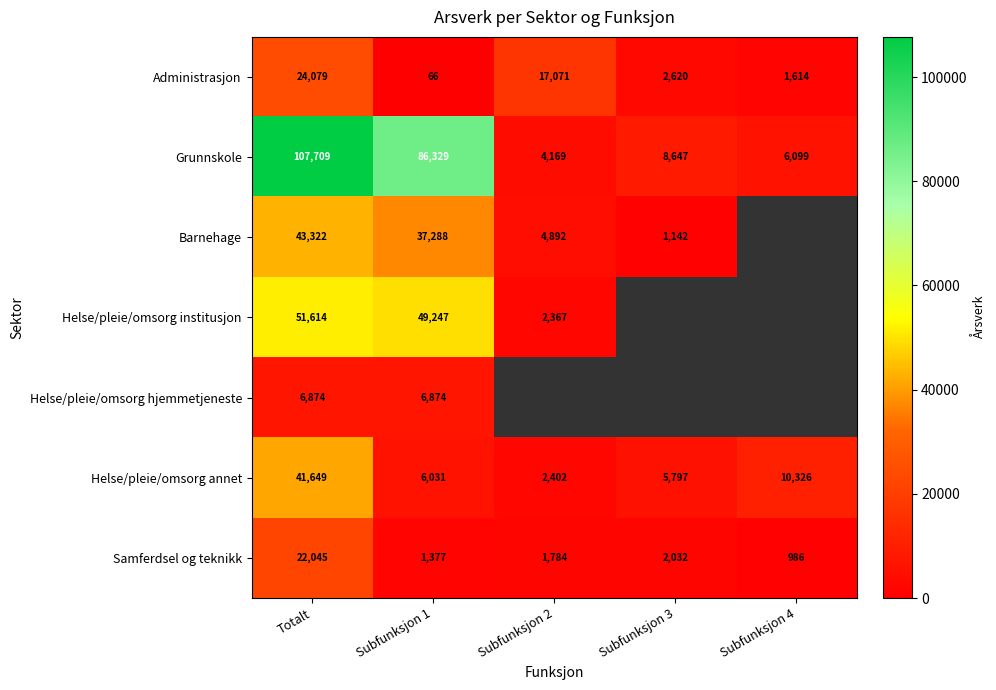

At which label does Helse/pleie/omsorg annet first exceed 6031?

Totalt